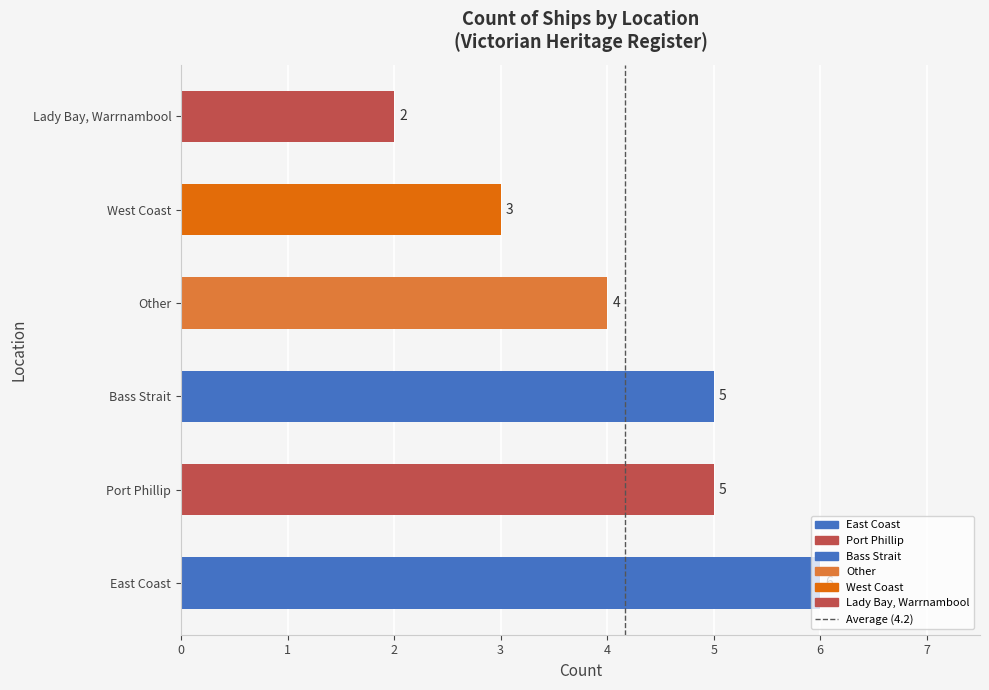

Count the values in the range 3 to 5.

4